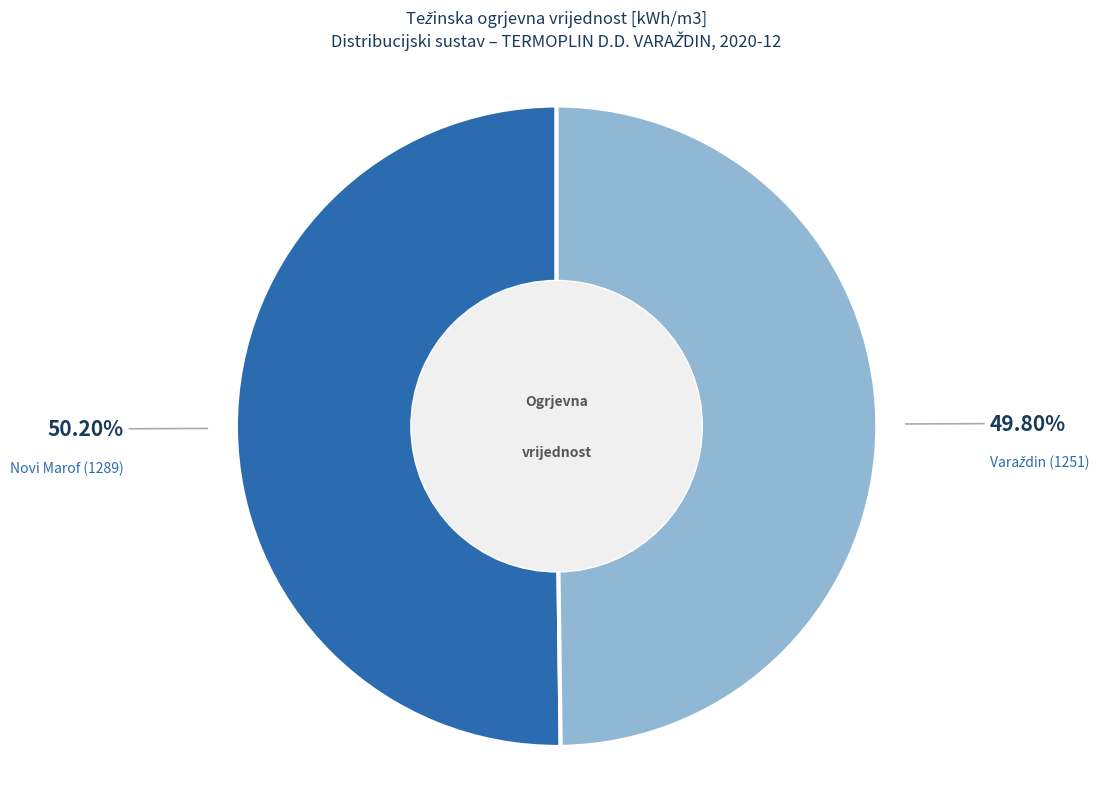

Is there any slice that represents more than half of the pie?

Yes